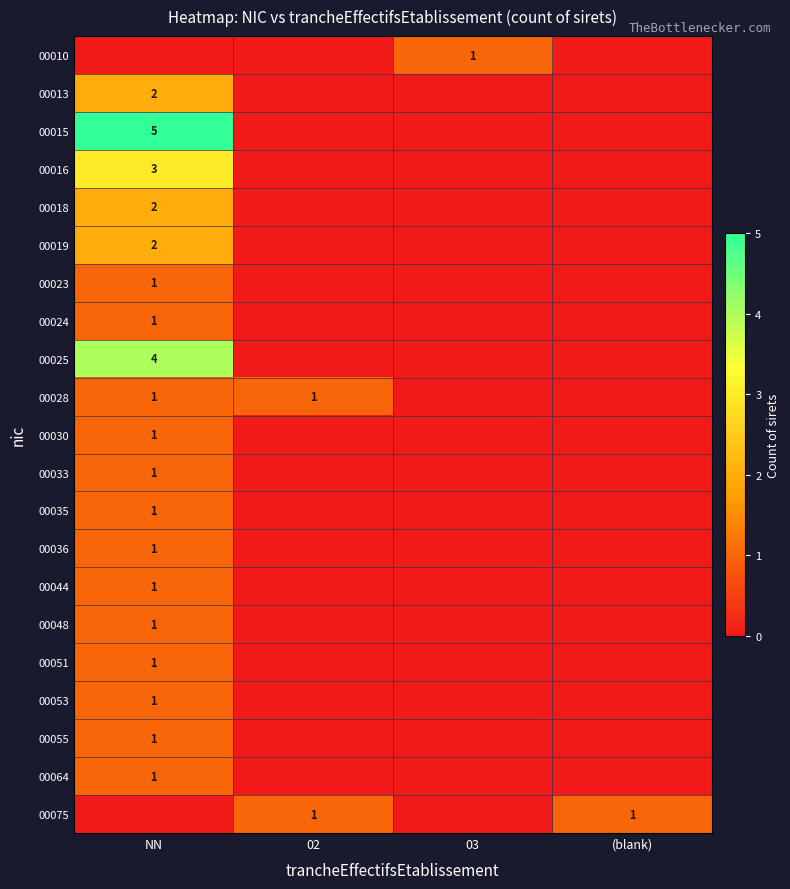

Which series has the widest spread of values?

00015